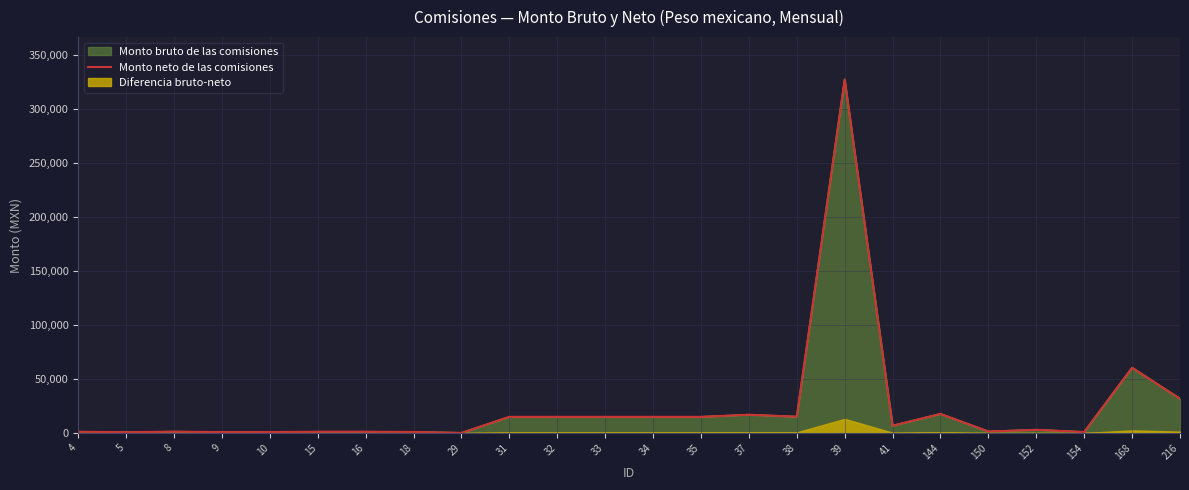

Which label corresponds to the largest value in the chart?

39